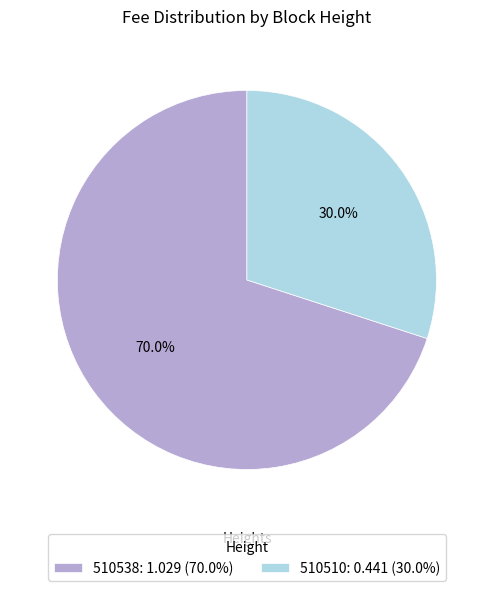

How many slices are in this pie chart?

2